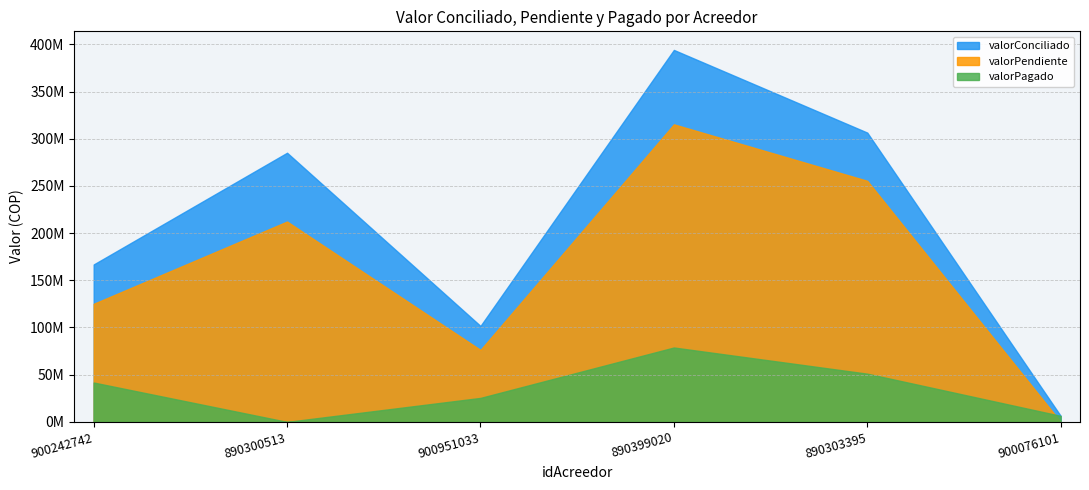

Is the value of valorPagado at 900242742 greater than the value of valorConciliado at 890300513?

No